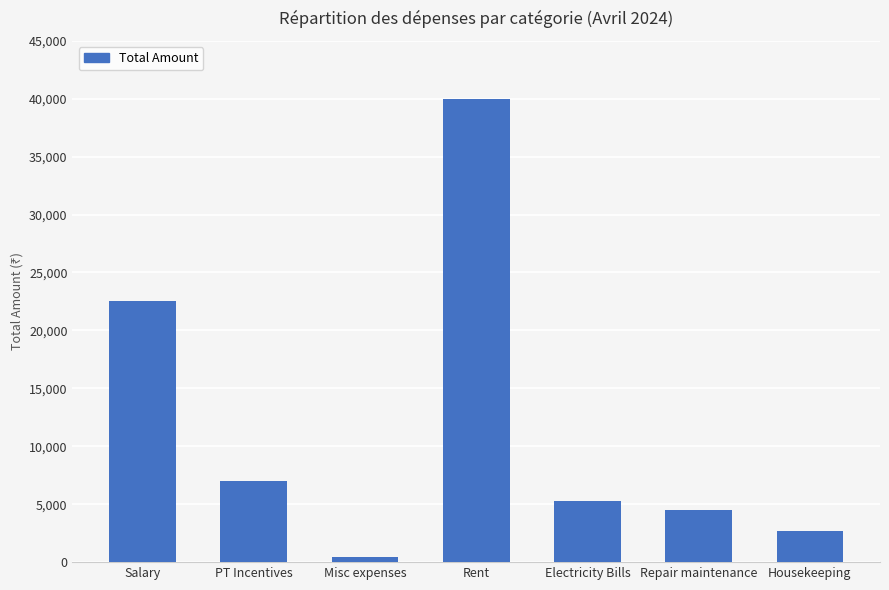

Does the chart contain stacked bars?

No